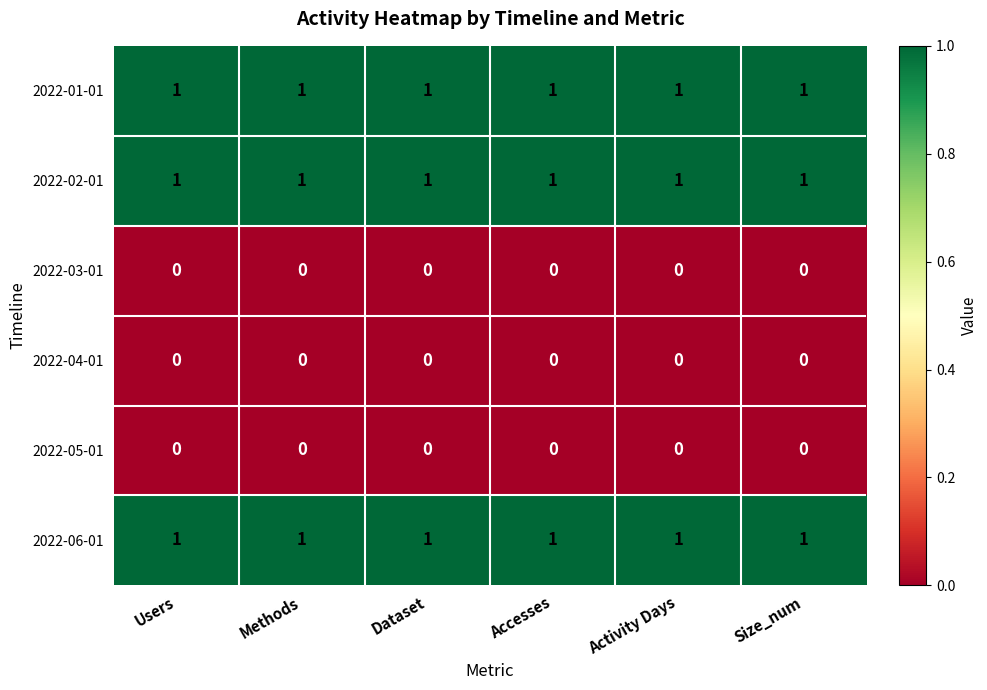

True or false: 2022-02-01 has a value of 1 at Size_num.

True